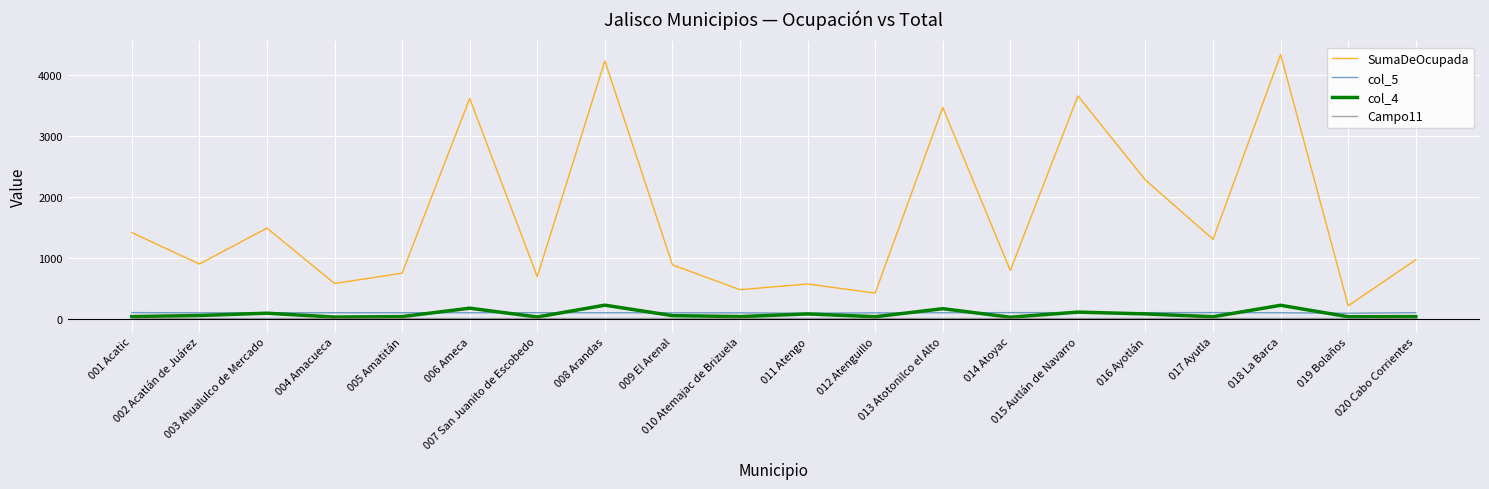

What is the highest value of the col_5 series?

97.8